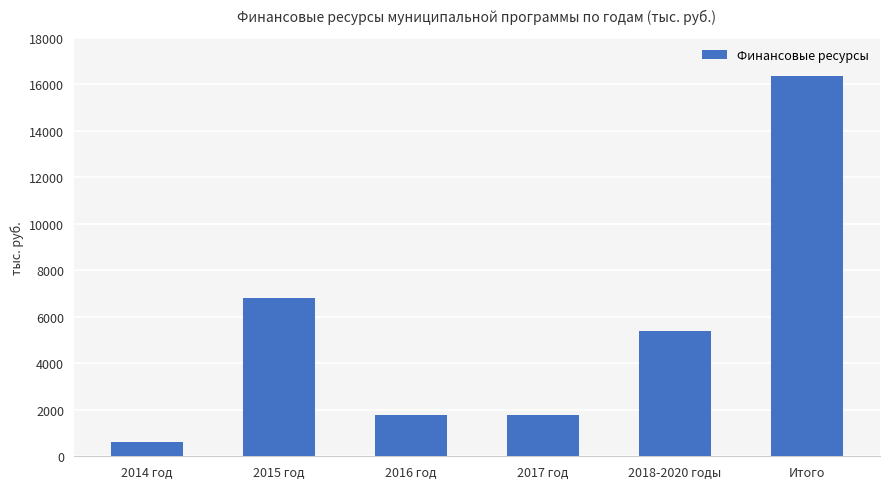

The value at 2016 год is 1796. True or false?

True